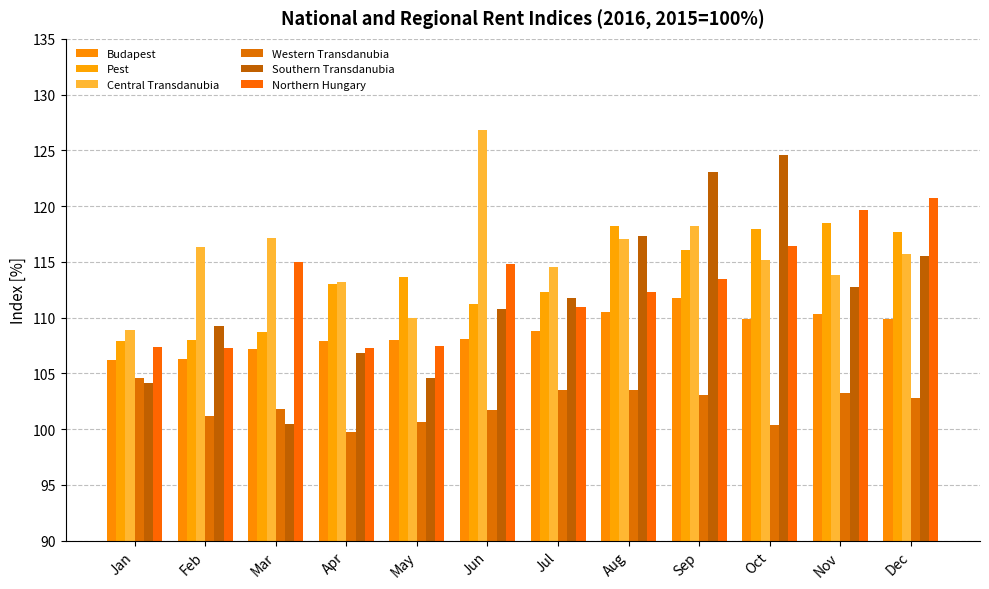

How many bars are there in total?

72